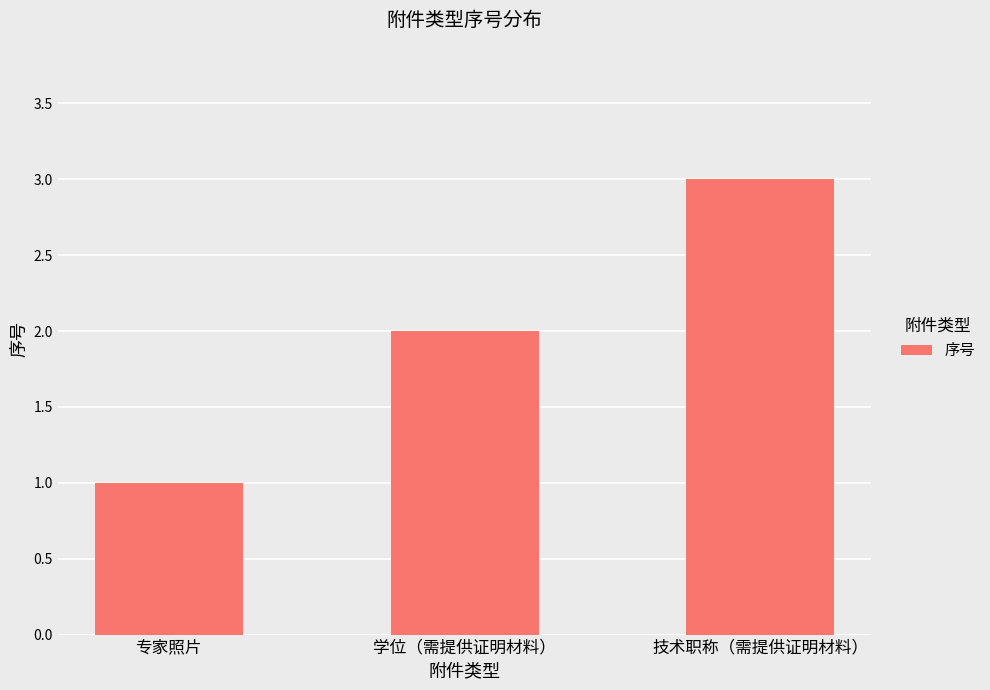

What is the ratio of the value at 学位（需提供证明材料） to the value at 专家照片?

2.0